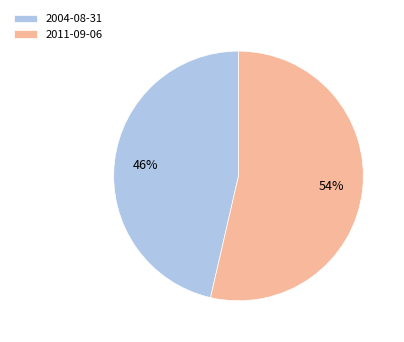

What is the largest slice in the pie chart?

2011-09-06